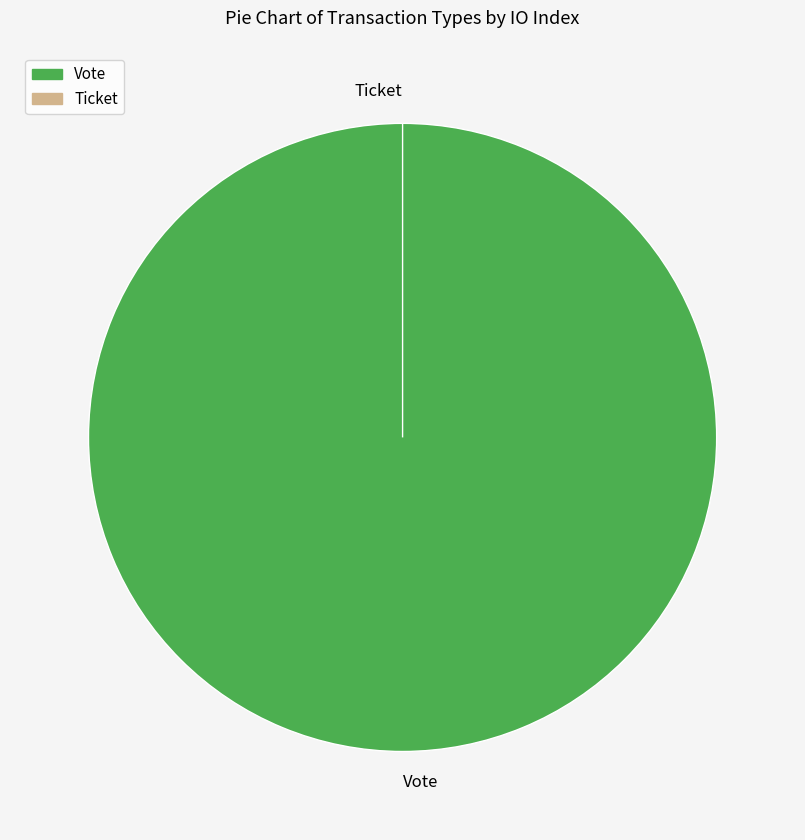

The Ticket slice represents 1% of the pie. True or false?

False